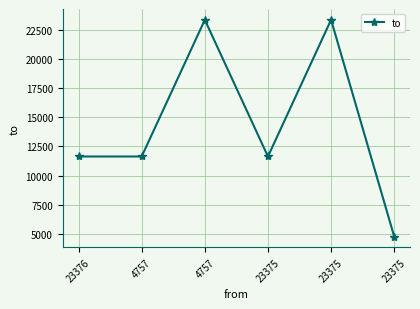

Reading left to right, what are all the values shown in this chart?

23376=11635	4757=11635	4757=23376	23375=11635	23375=23376	23375=4757